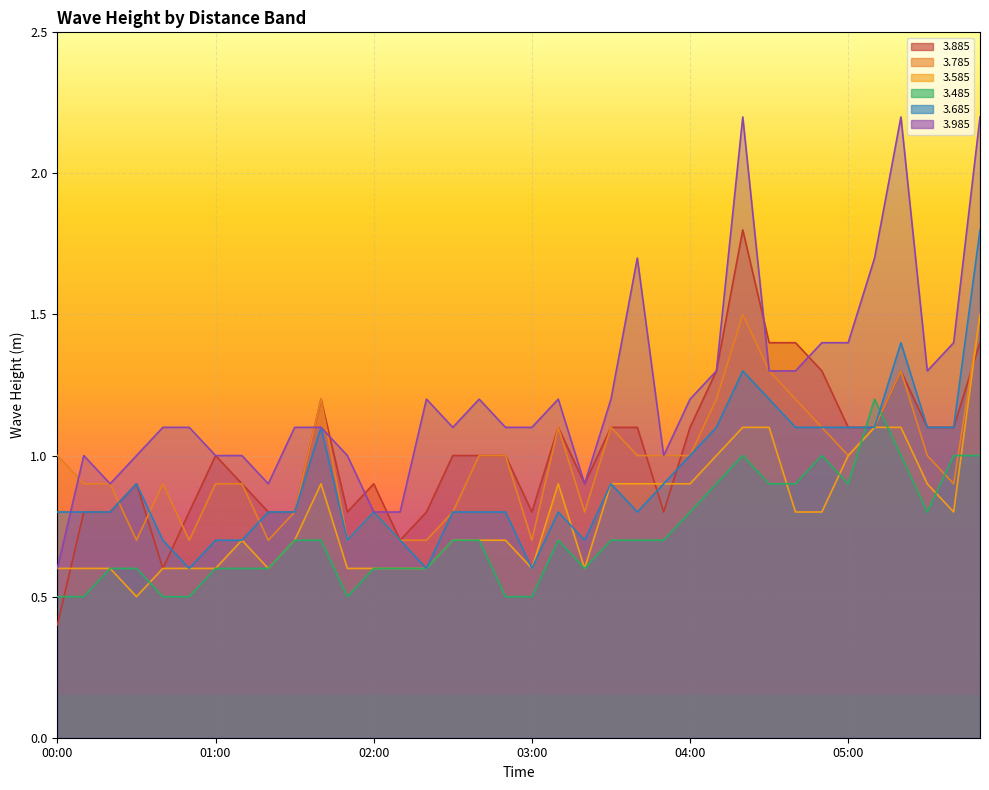

Which series has the widest spread of values?

3.985